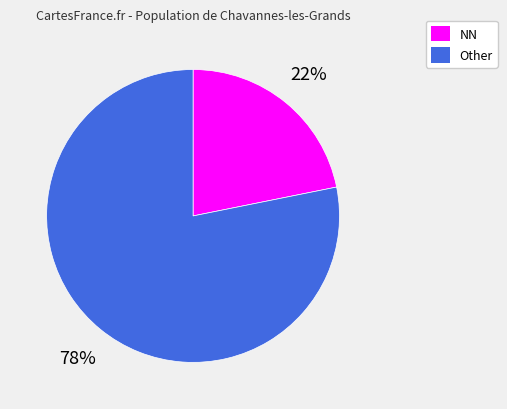

To the nearest percent, what is the difference between the largest and smallest slice percentages?

56%